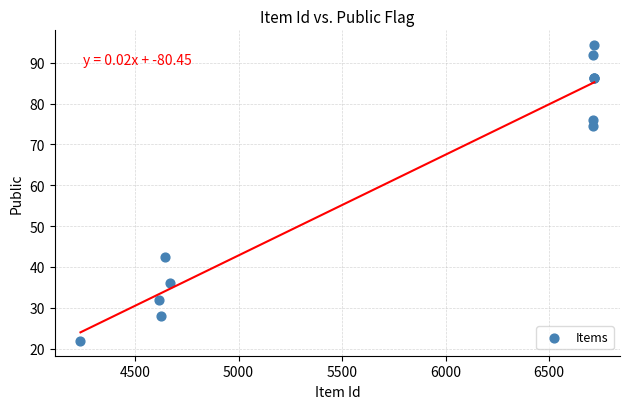

What Y value in the scatter plot is closest to 58?

42.4